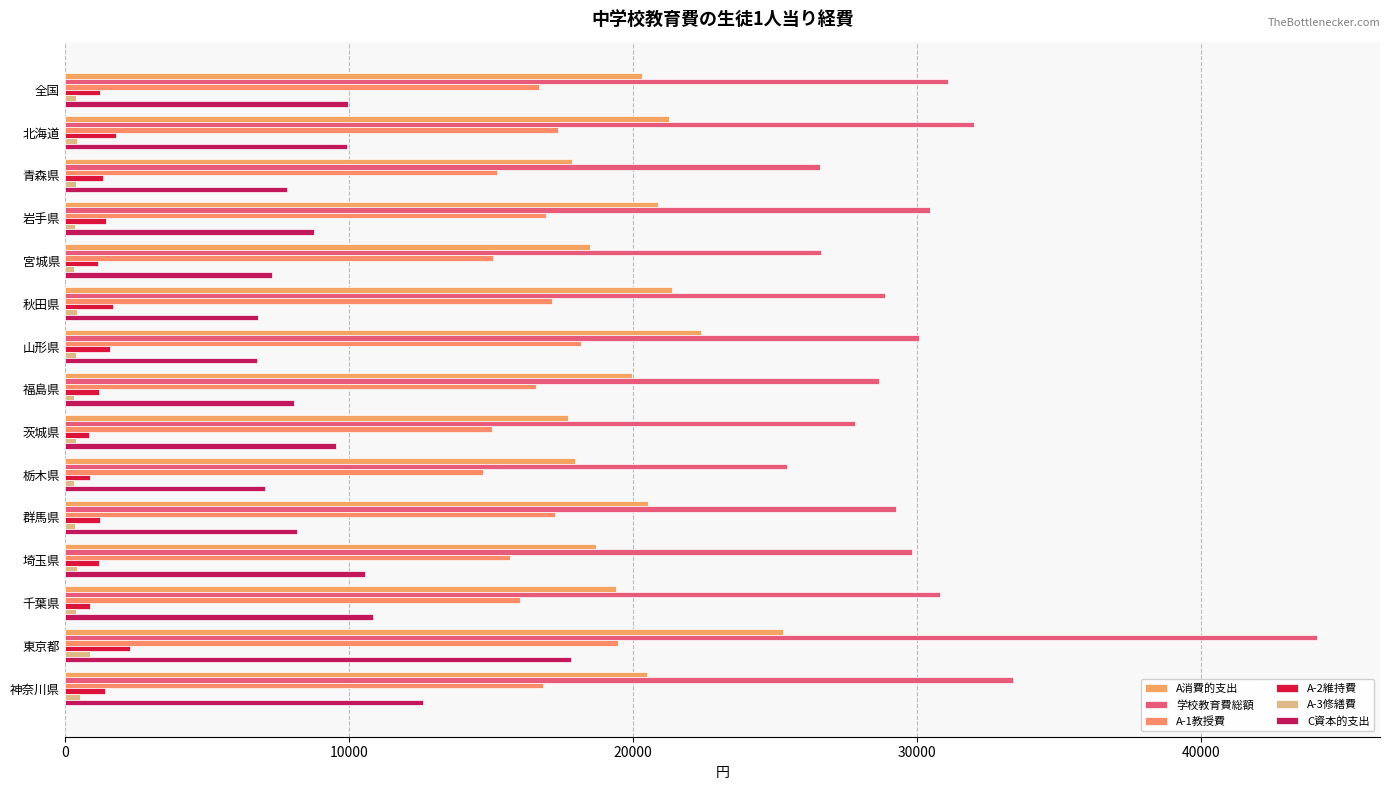

How many distinct data groups are displayed?

6